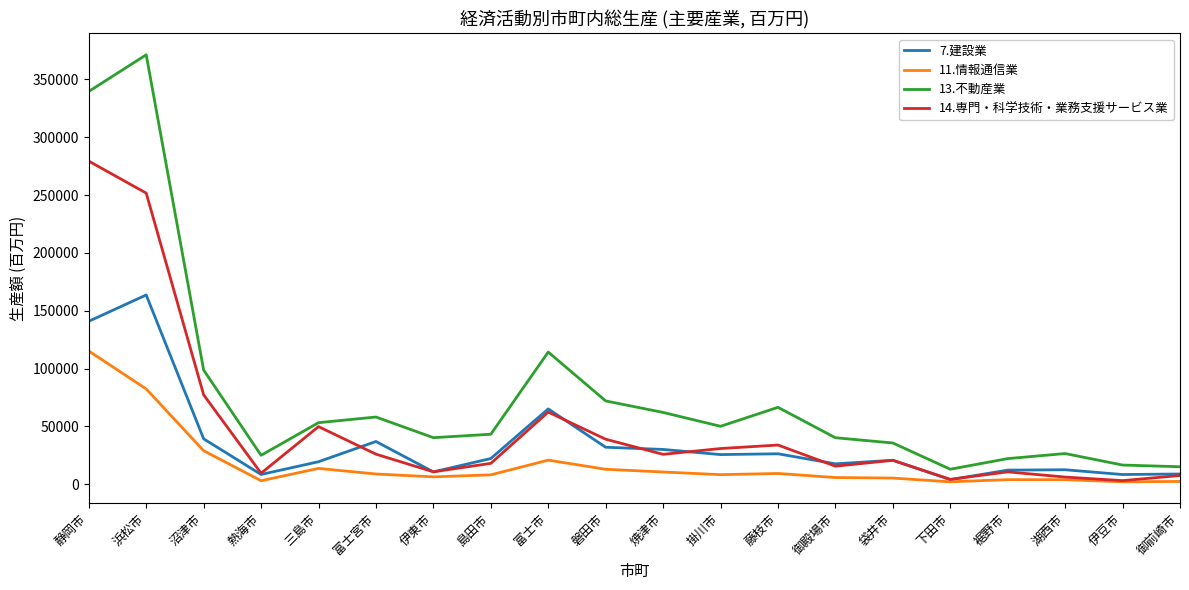

Which series has the largest range (max minus min)?

13.不動産業